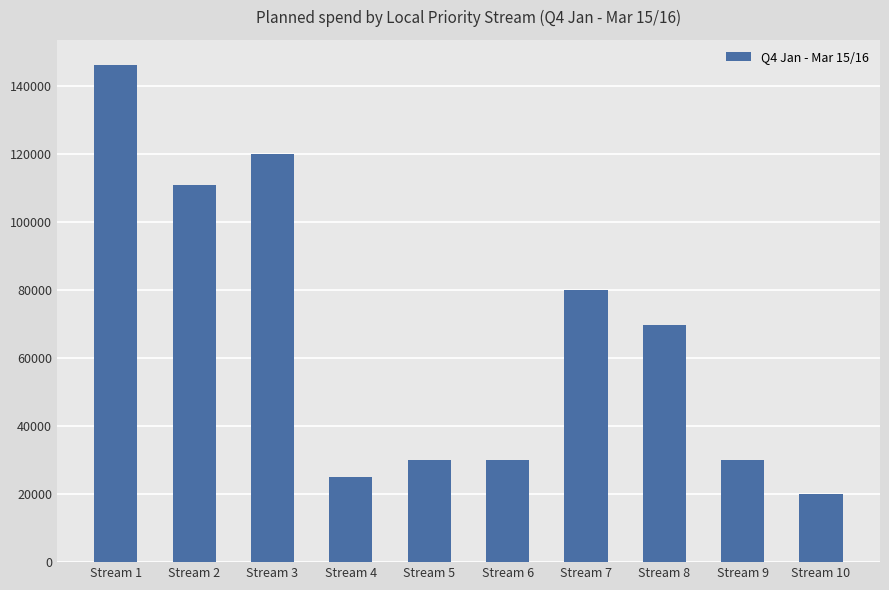

Where is the data nearest to the value 83200?

Stream 7